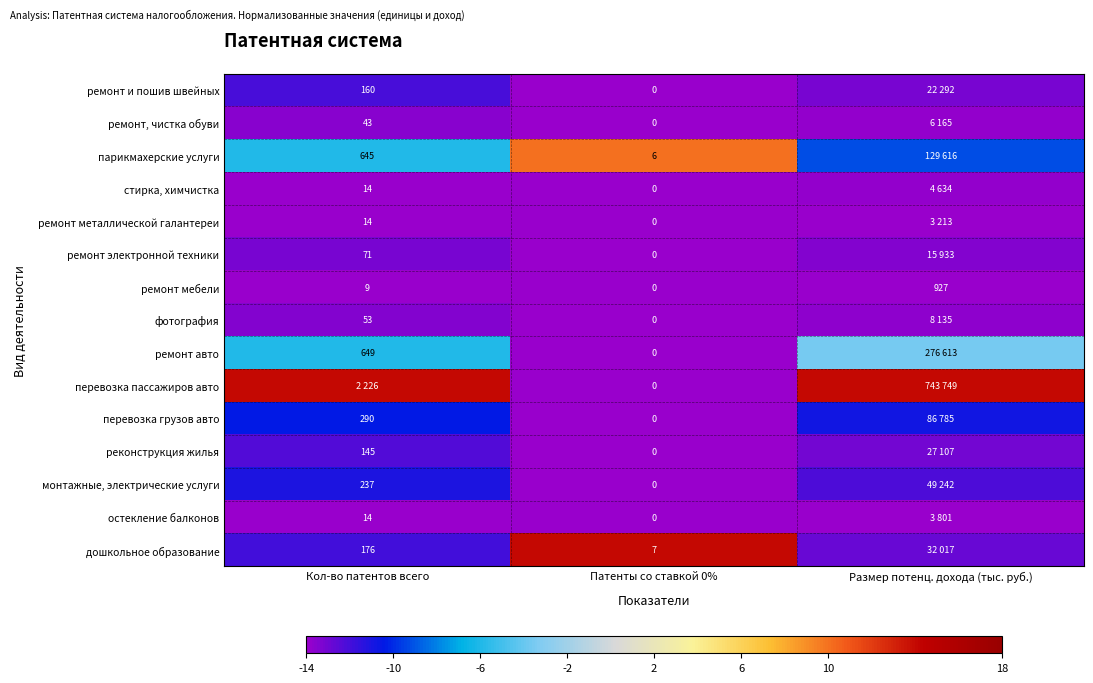

Count the number of categories in the chart.

3